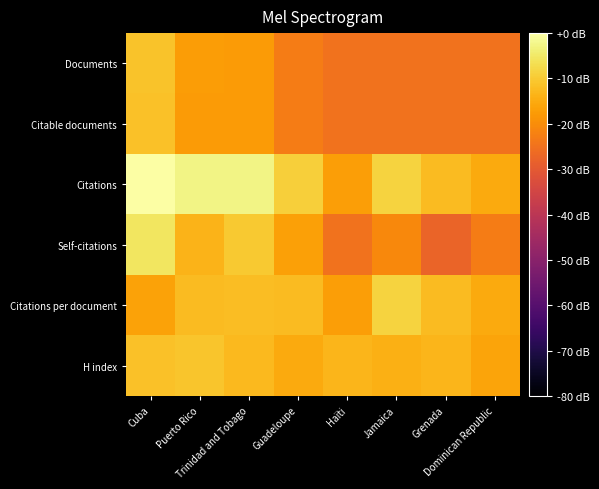

Which has a higher value, Guadeloupe or Dominican Republic?

Guadeloupe